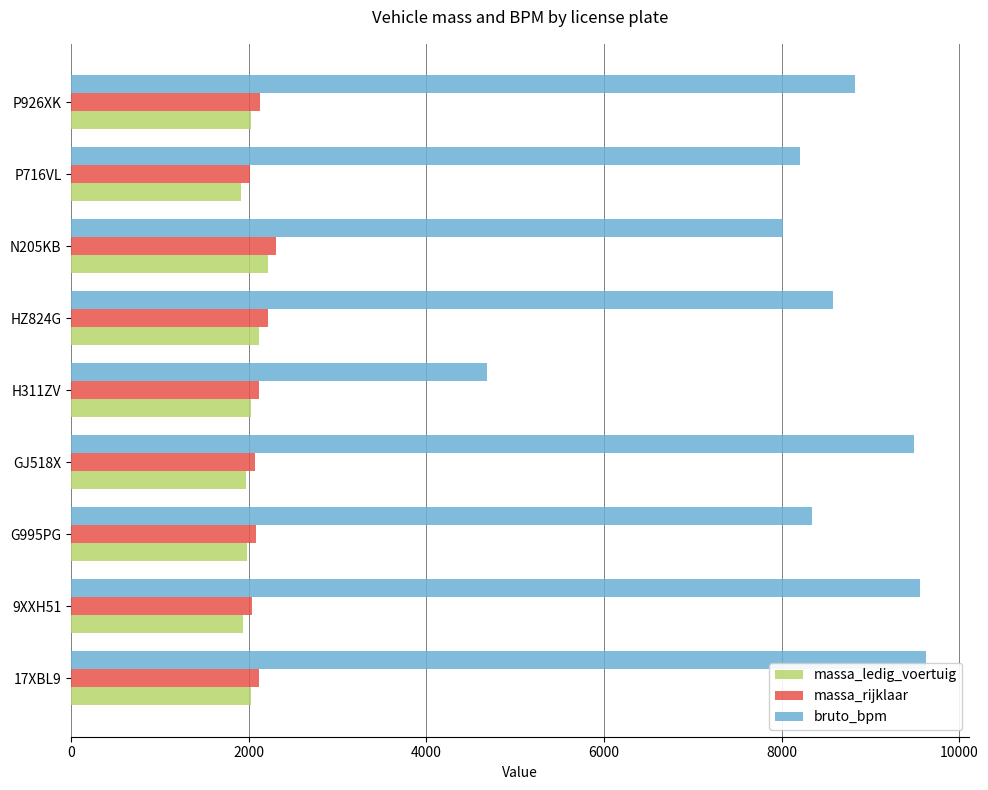

What are all the series names shown in the legend?

massa_ledig_voertuig, massa_rijklaar, bruto_bpm